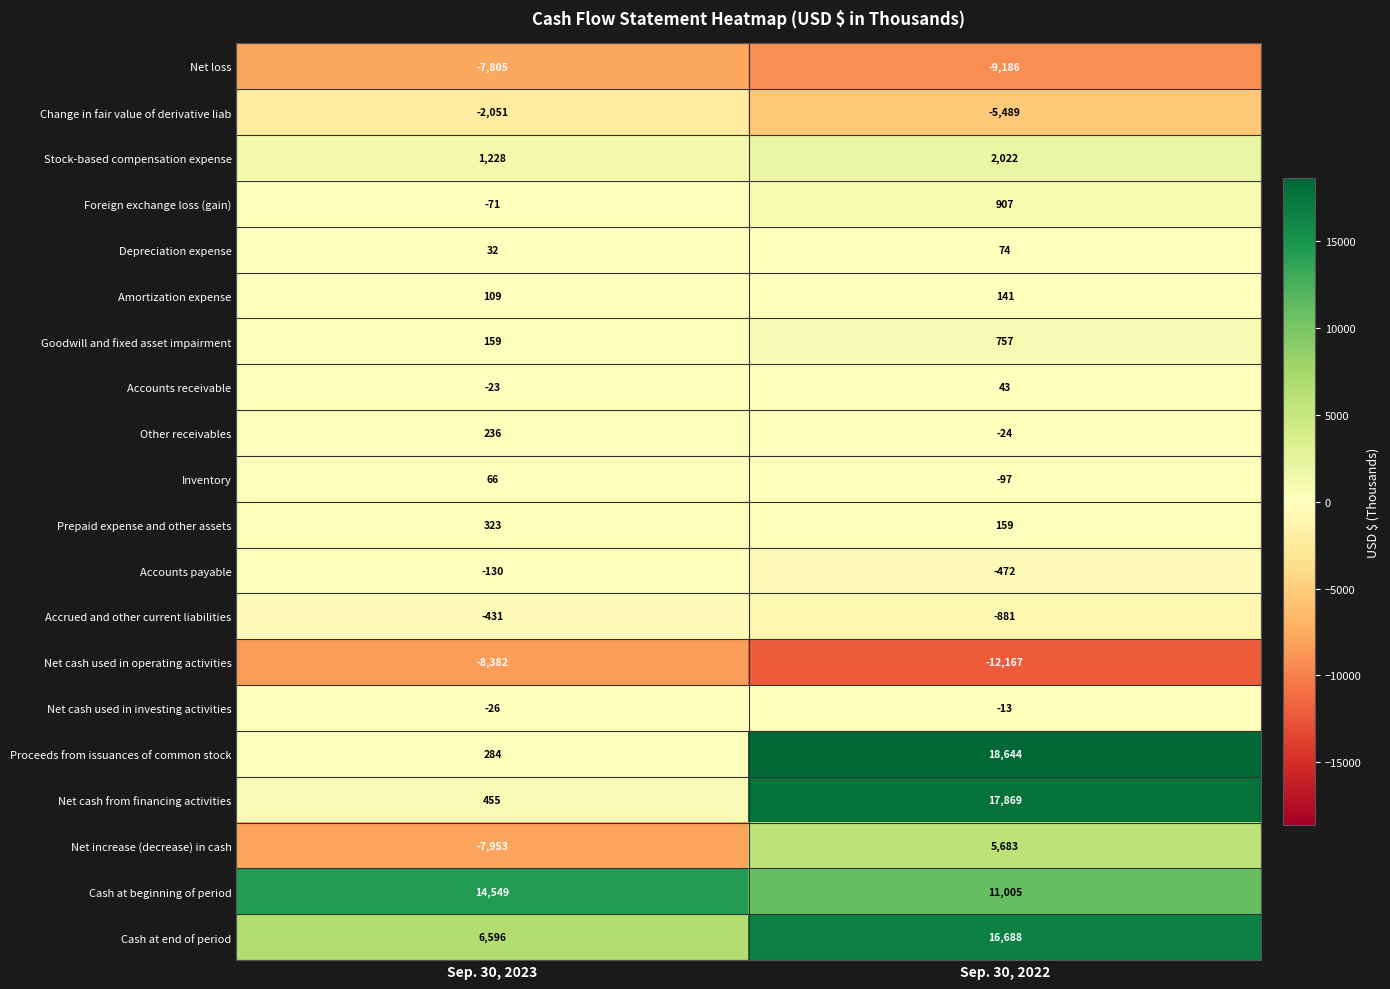

What is the average value of the Change in fair value of derivative liab series?

-3770